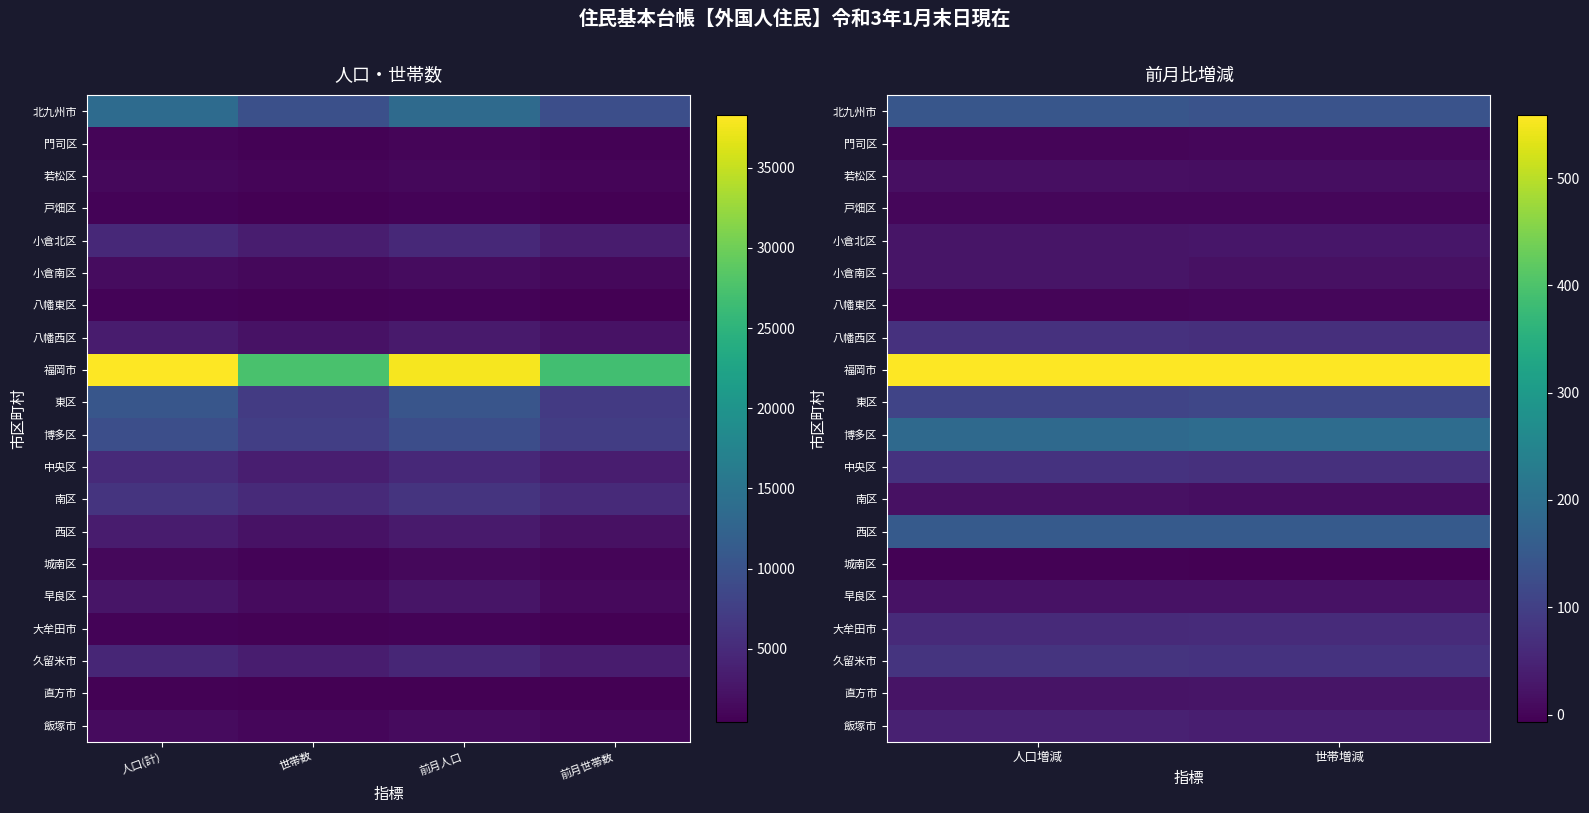

Is the value of 大牟田市 at 世帯増減 greater than the value of 直方市 at 人口増減?

Yes